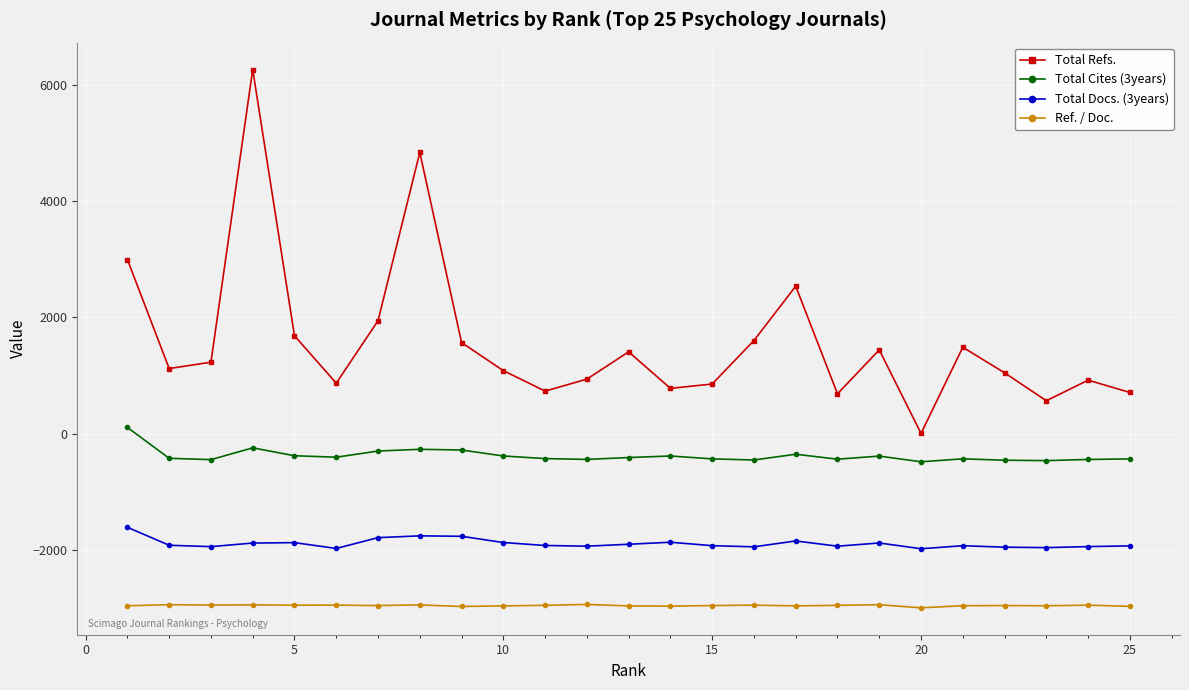

True or false: Total Refs. and Total Docs. (3years) cross at least once.

False